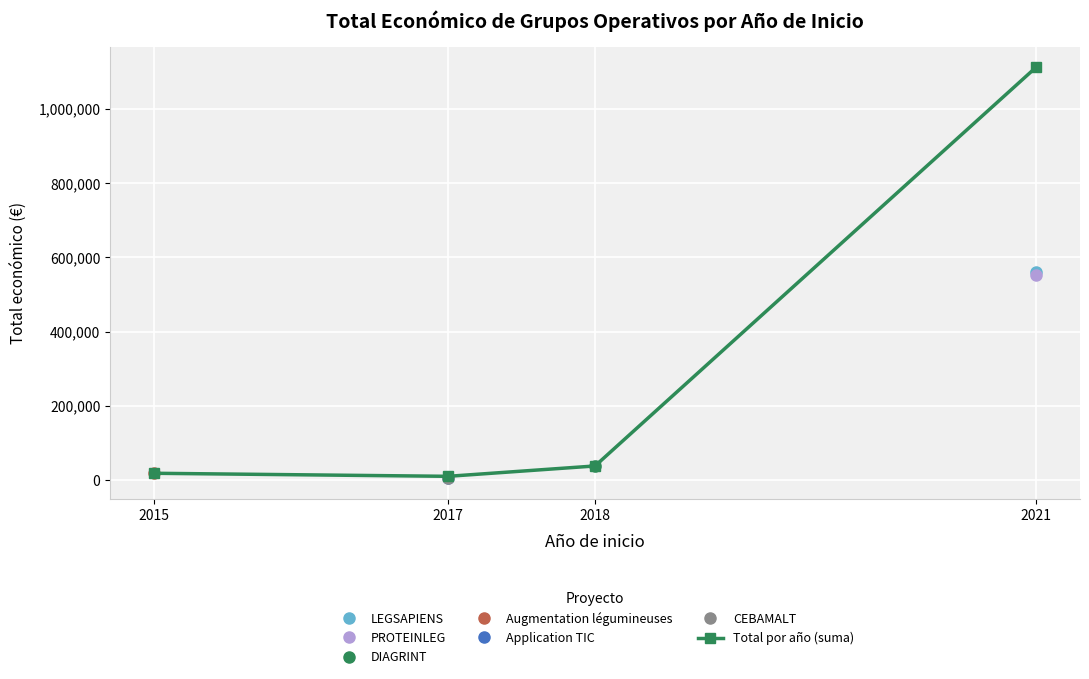

How many lines are shown in the chart?

1